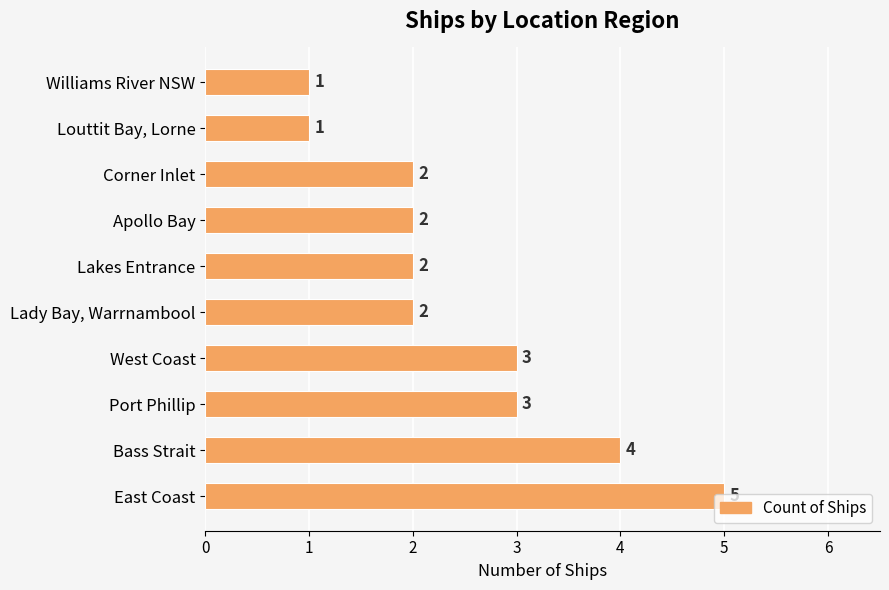

Are the bars horizontal?

Yes